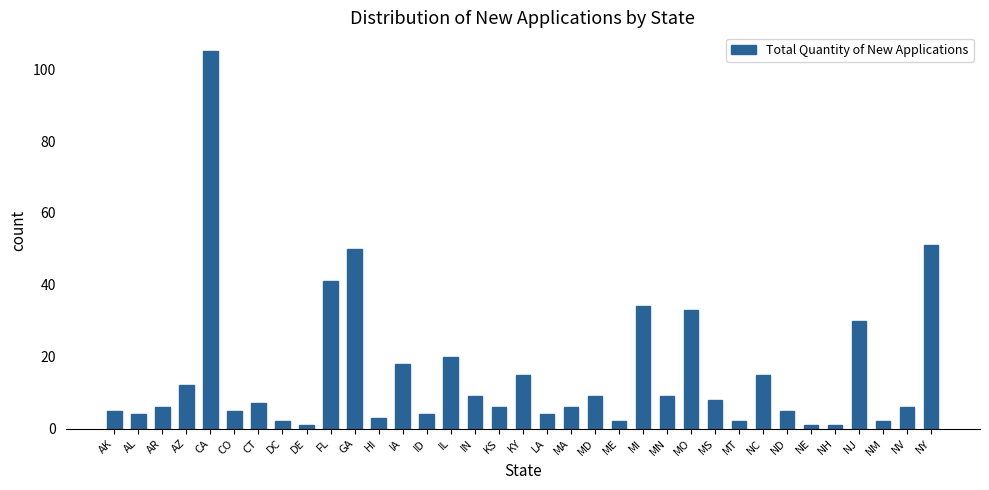

What is the minimum value shown in the chart?

1